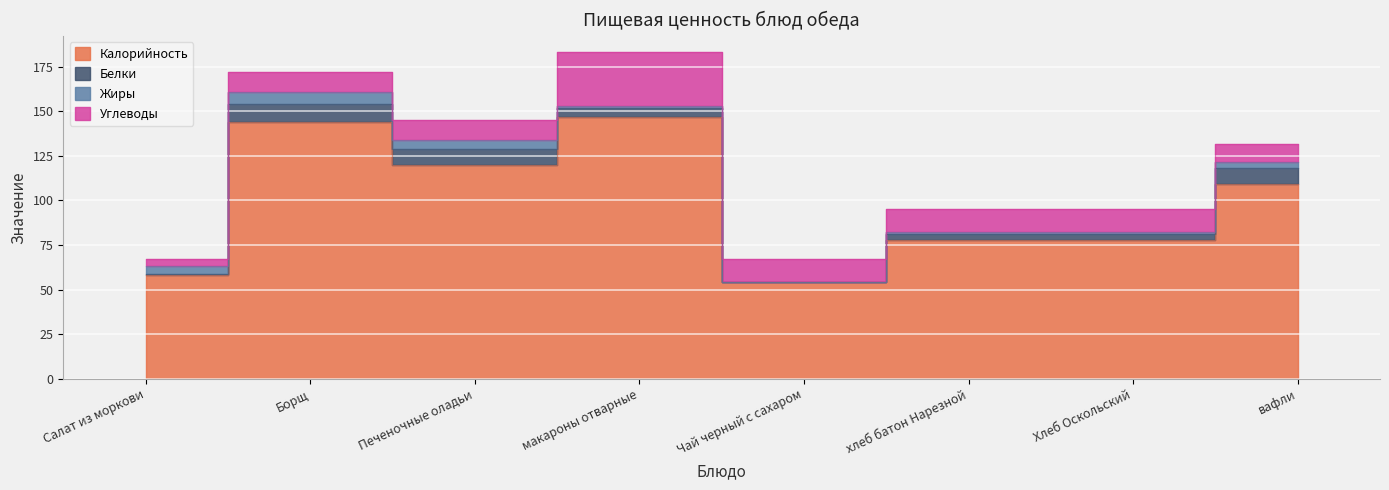

At Борщ, list the series in order from largest to smallest.

Калорийность, Углеводы, Белки, Жиры